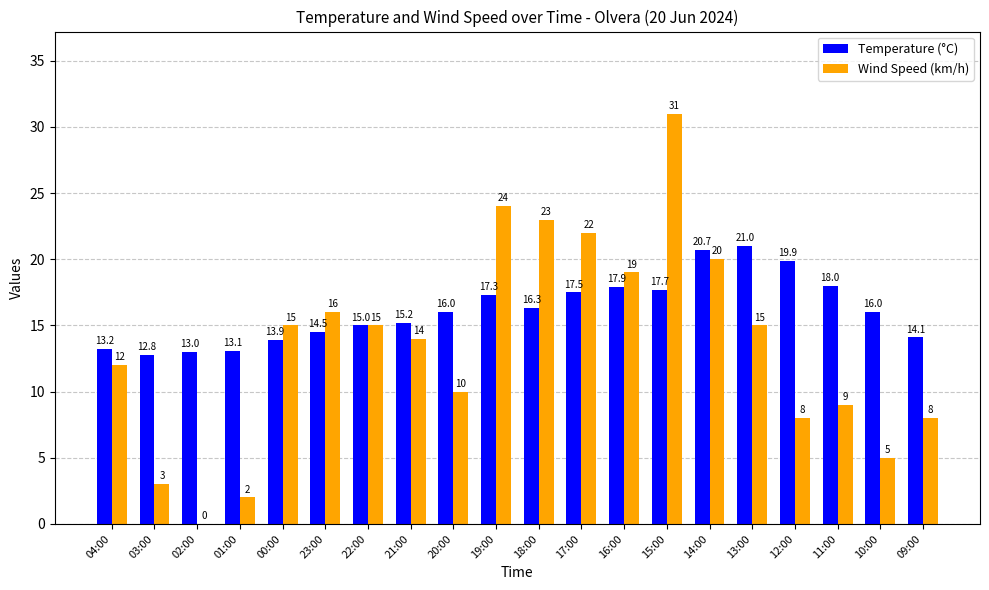

What is the approximate value of Temperature (°C) at 03:00?

12.8